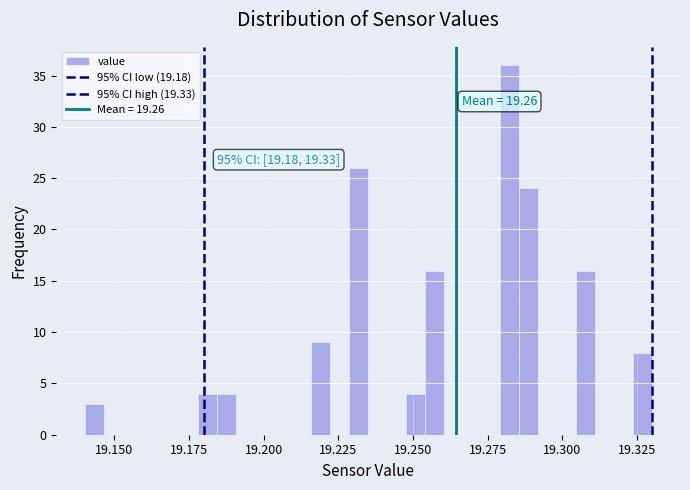

Around what value on the x-axis is the tallest bar? Give the approximate position of its centre, as read against the axis.

19.285